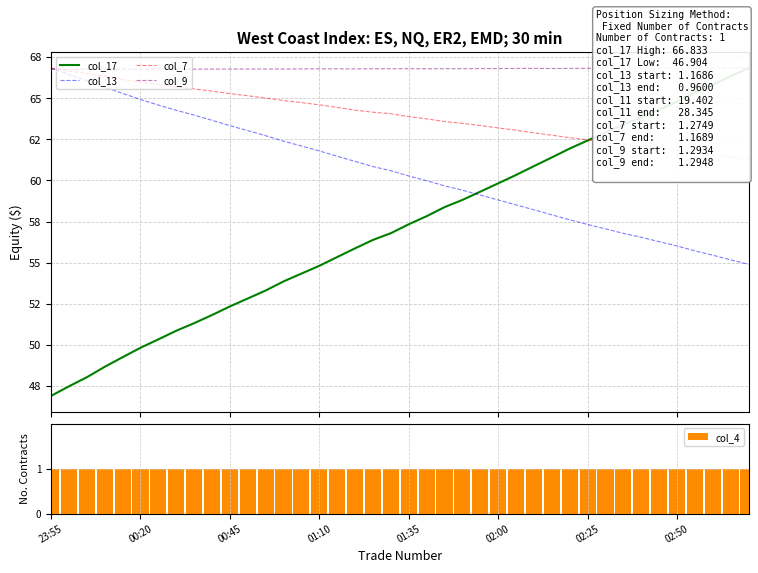

Which series has the largest total across all categories?

col_9